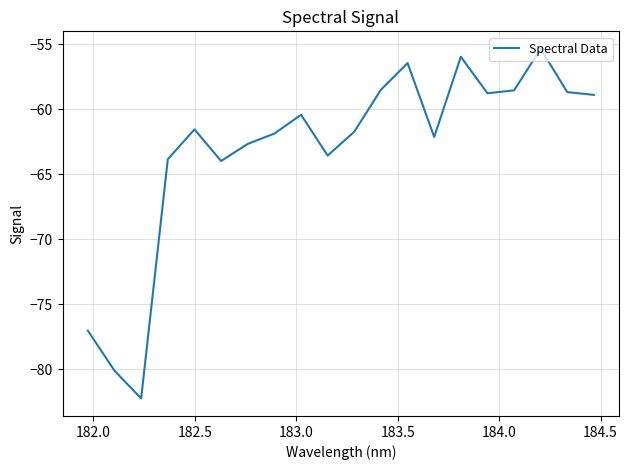

What is the greatest value displayed?

-55.4